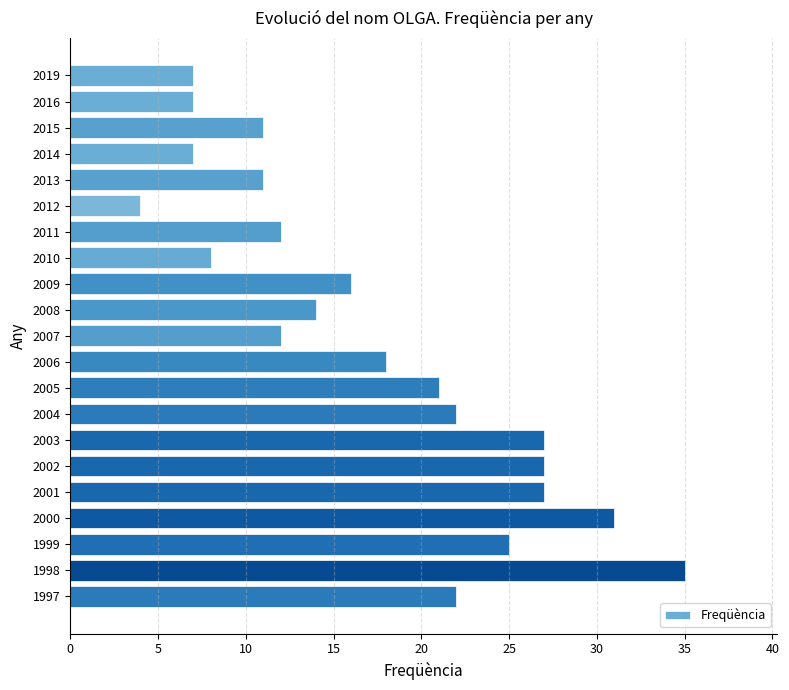

Count the number of data series in this chart.

1